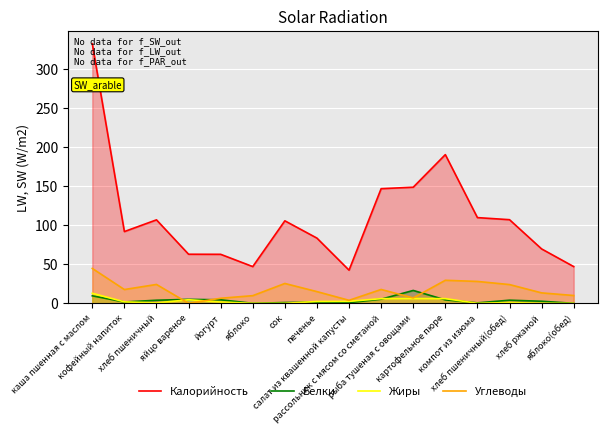

True or false: Белки and Калорийность cross at least once.

False